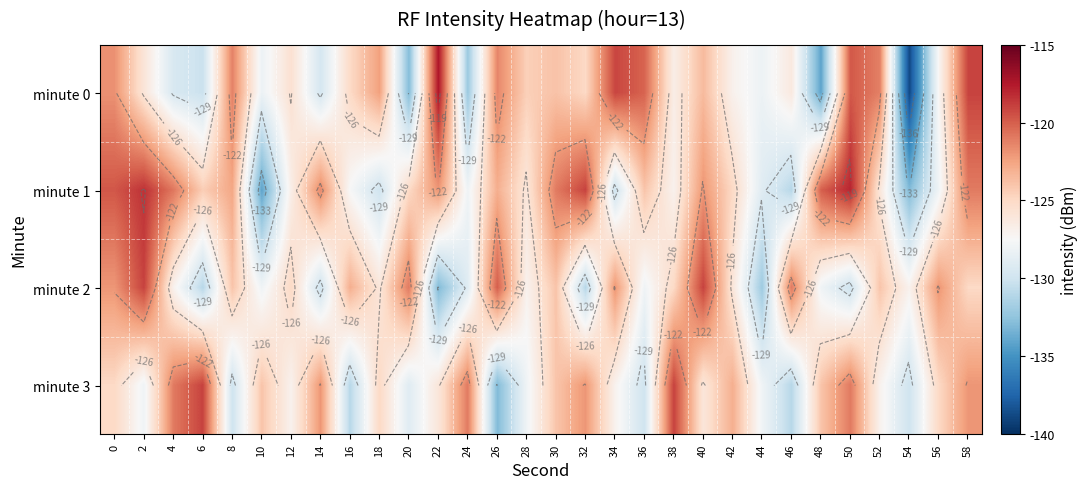

What is the greatest value displayed?

-117.4